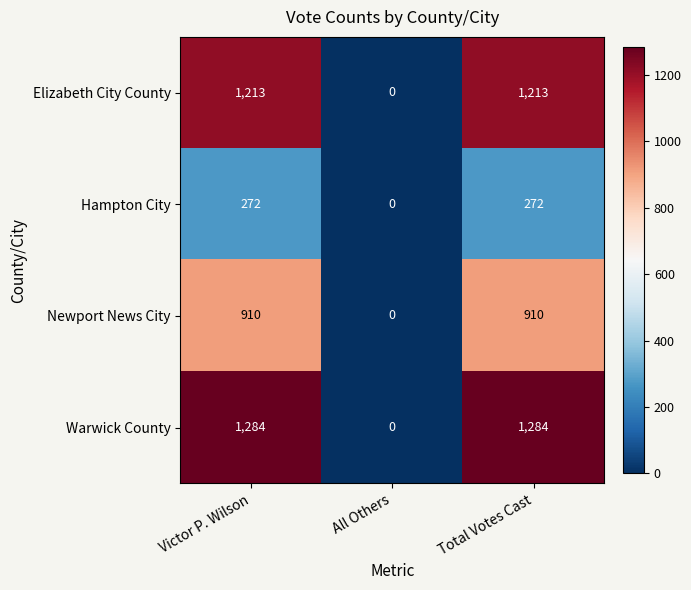

What is the difference between the Elizabeth City County values at Total Votes Cast and All Others?

1213